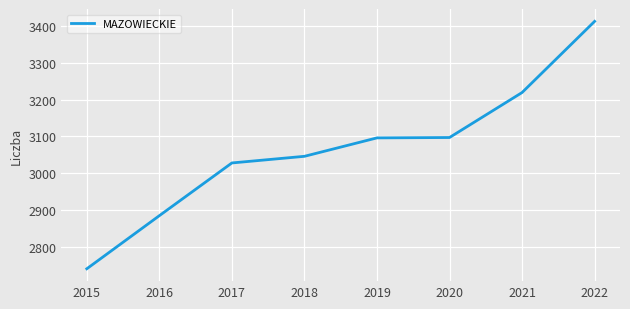

The chart shows a value of 1406 at 2016. True or false?

False